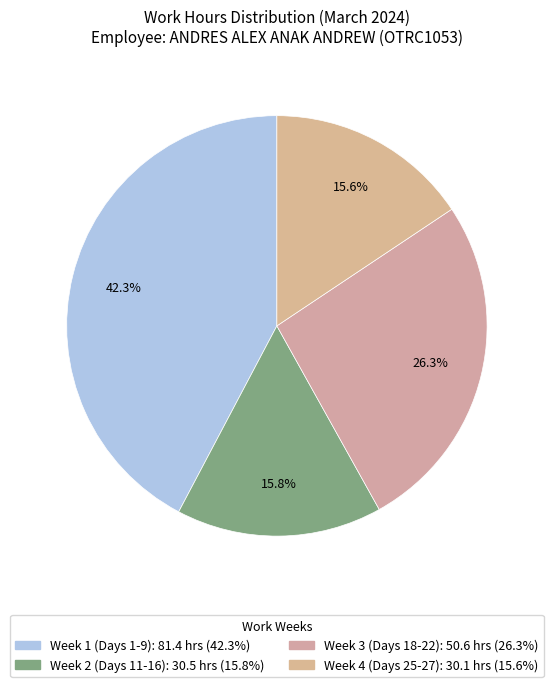

How many slices are in this pie chart?

4